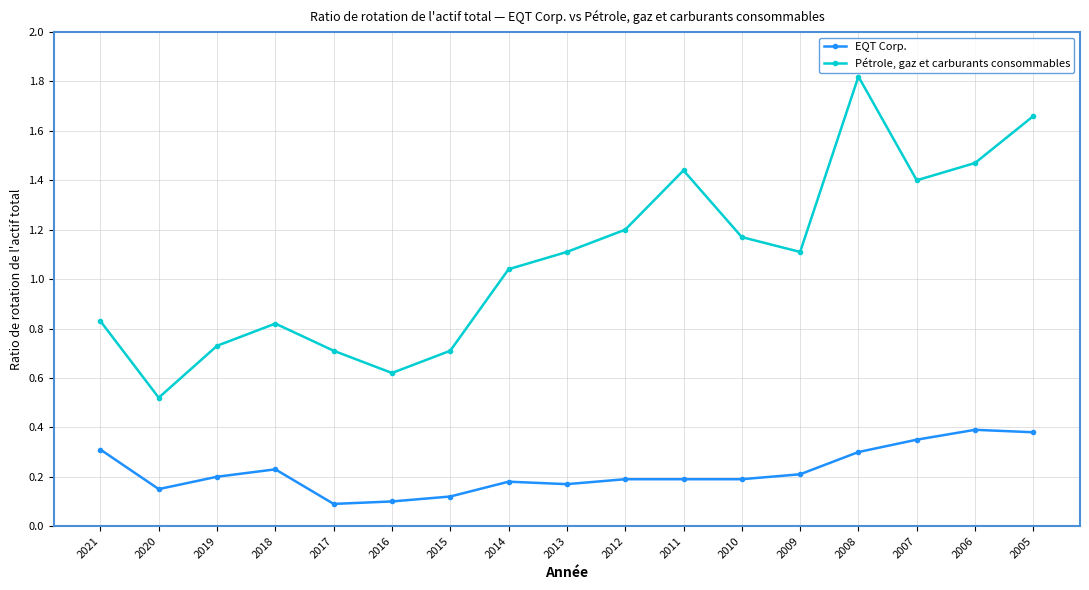

What is the difference between the Pétrole, gaz et carburants consommables values at 2011 and 2020?

0.9